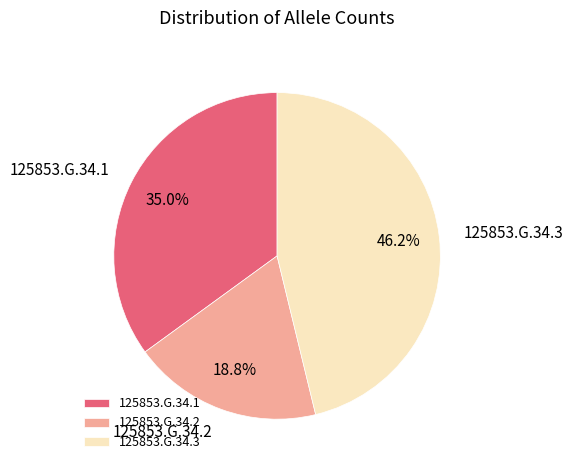

To the nearest percent, what is the combined percentage of 125853.G.34.3 and 125853.G.34.1?

81%